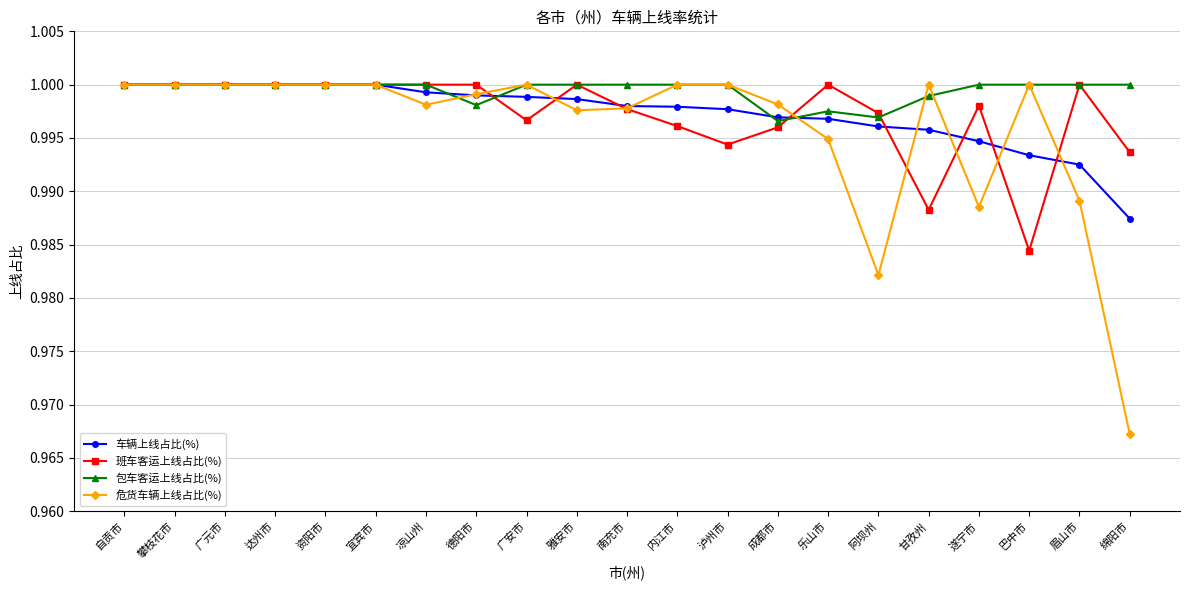

Where is 车辆上线占比(%) nearest to the value 0?

绵阳市